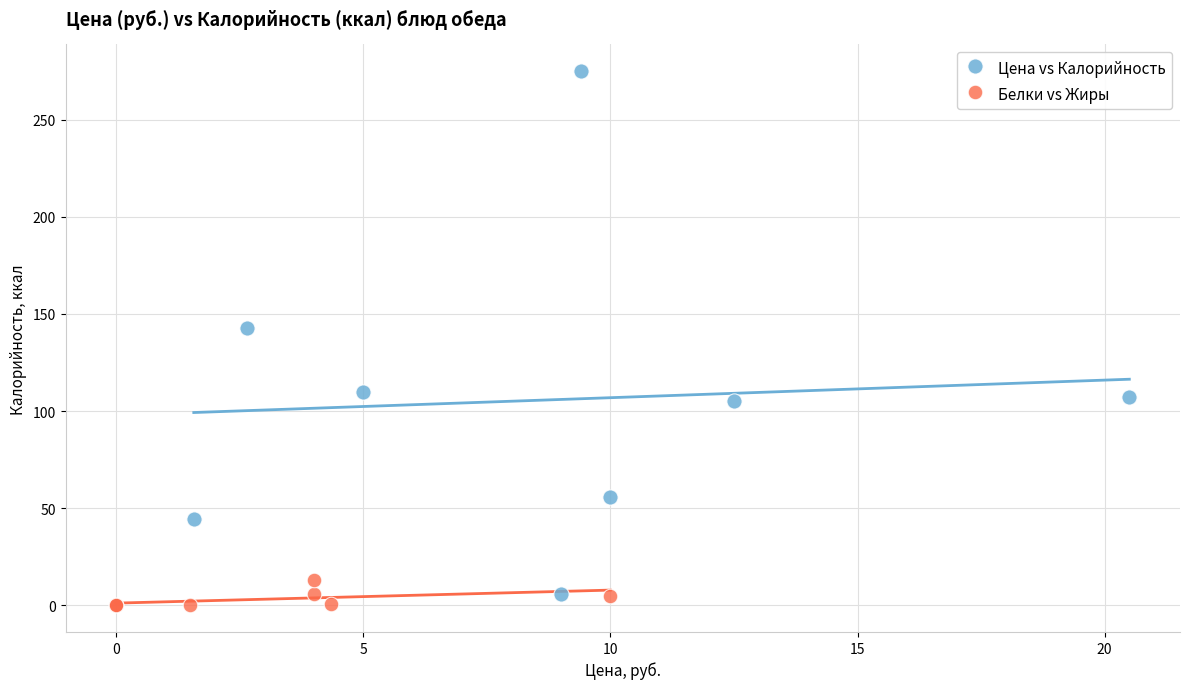

Which series has the largest Y range (max minus min)?

Цена vs Калорийность